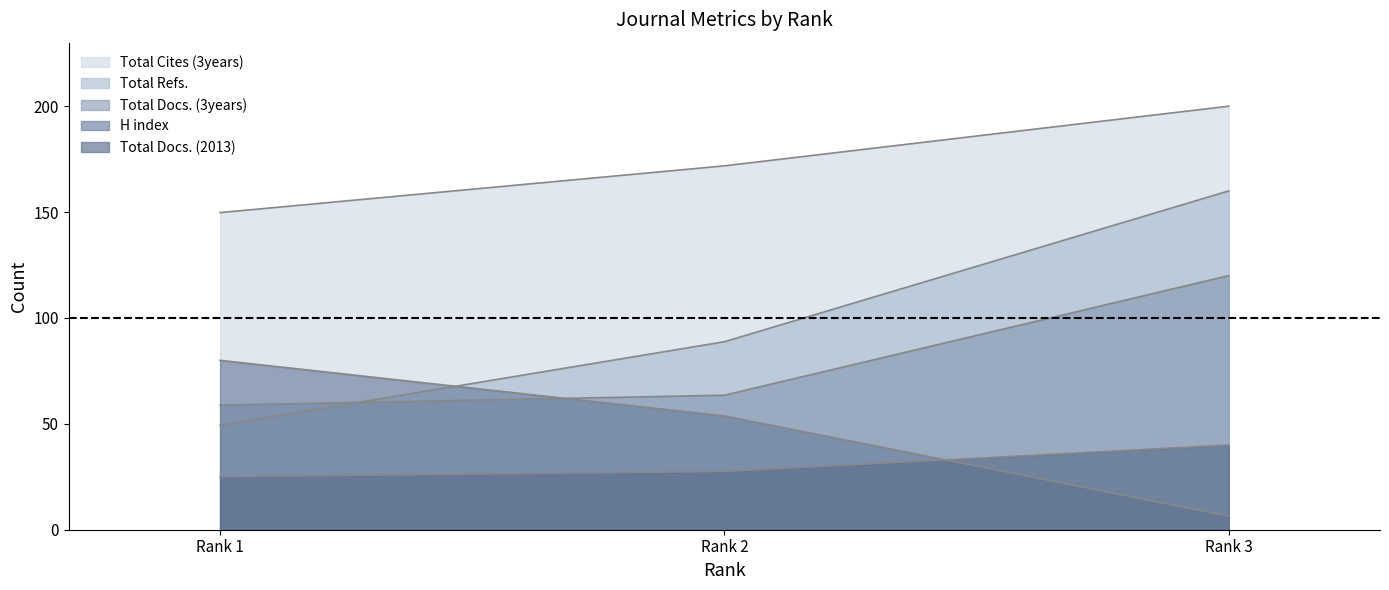

What is the average value of the Total Docs. (3years) series?

80.8